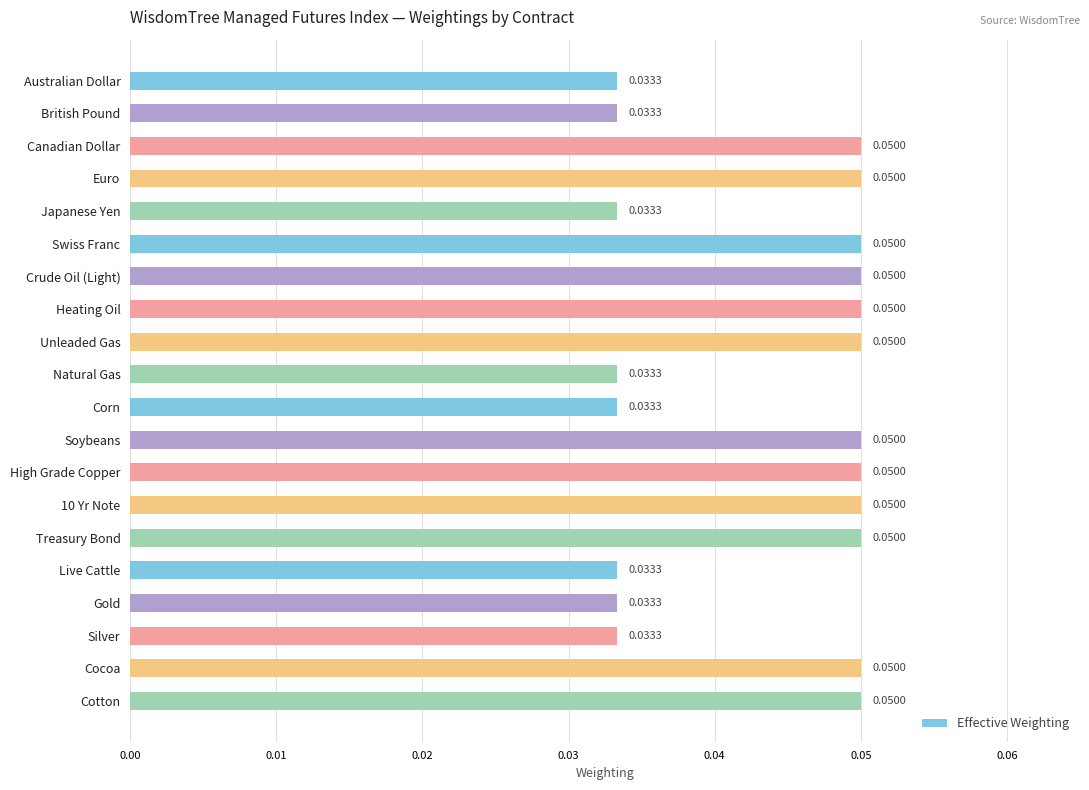

What is the label of the 11th bar from the bottom?

Natural Gas